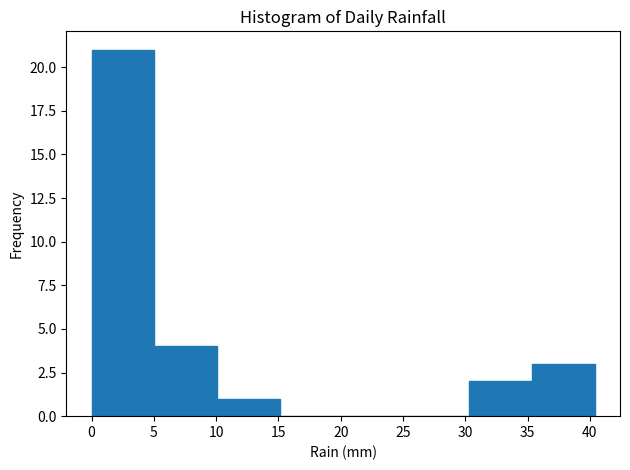

How tall is the bar that spans 35.35 to 40.40 on the x-axis? Neither the bar edges nor the heights are printed on the chart, so give them approximately, as read against the axes.

3